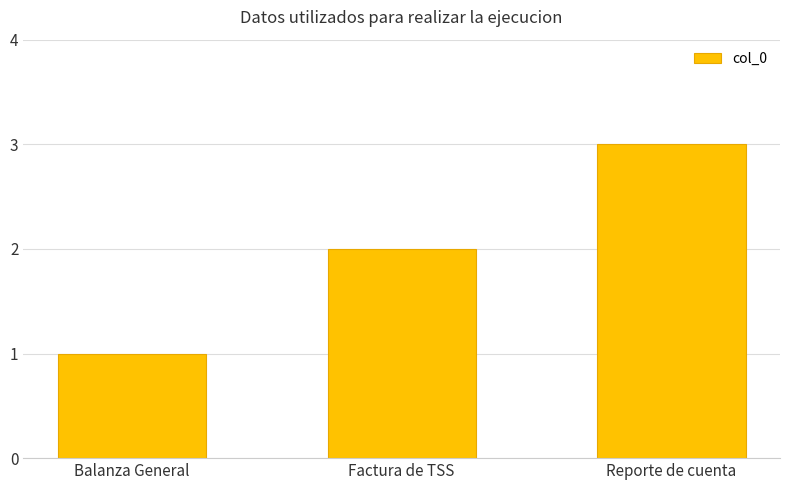

True or false: the data shows 3 at Factura de TSS.

False